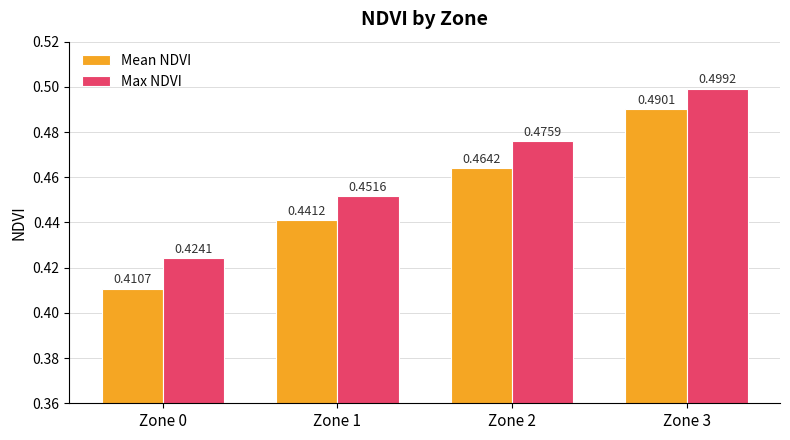

Which series has the largest total across all categories?

Max NDVI